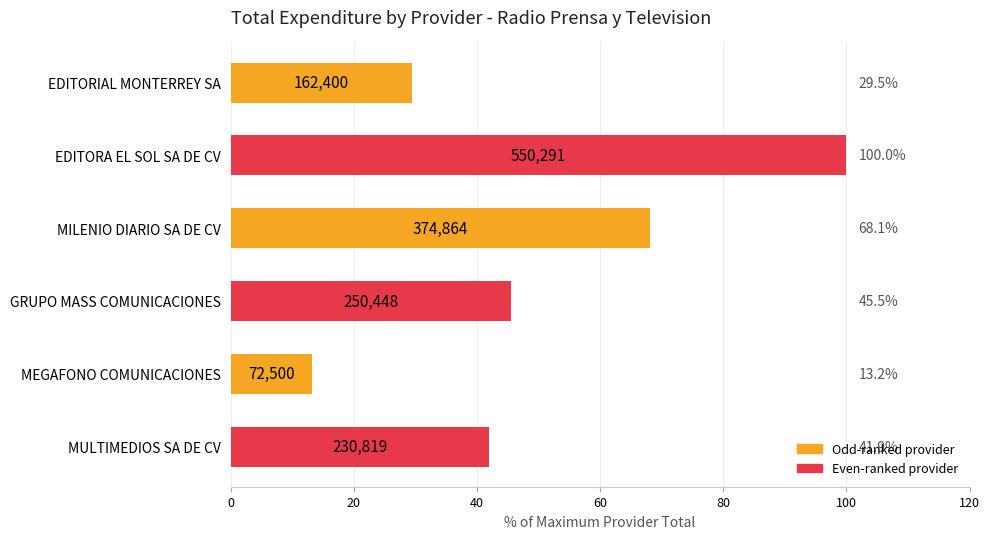

List the labels in order of value, largest first.

EDITORA EL SOL SA DE CV, MILENIO DIARIO SA DE CV, GRUPO MASS COMUNICACIONES, MULTIMEDIOS SA DE CV, EDITORIAL MONTERREY SA, MEGAFONO COMUNICACIONES